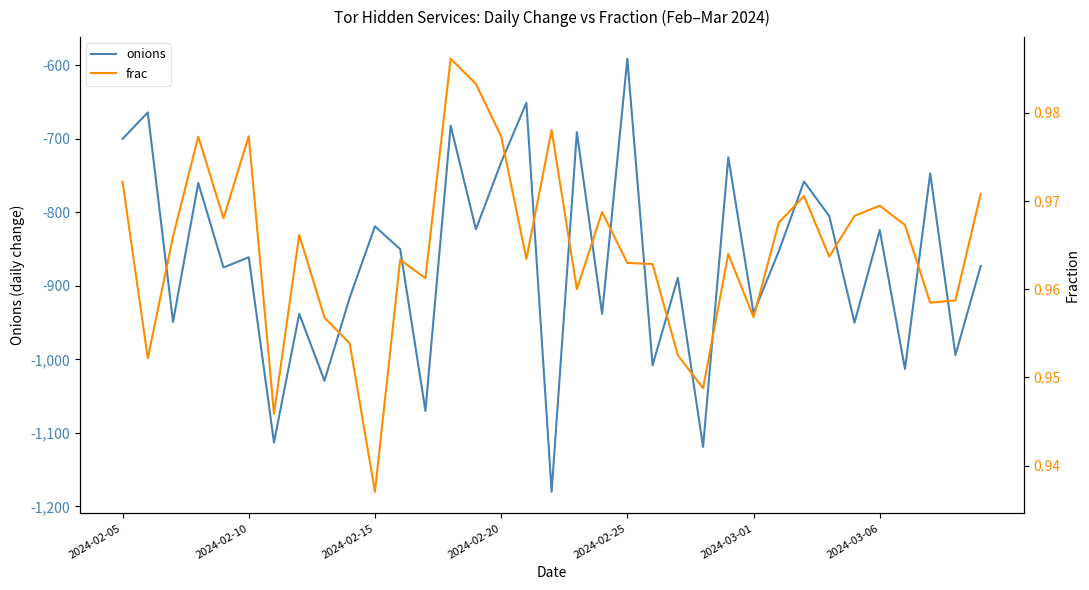

Which category has the highest value in the onions series?

2024-02-25